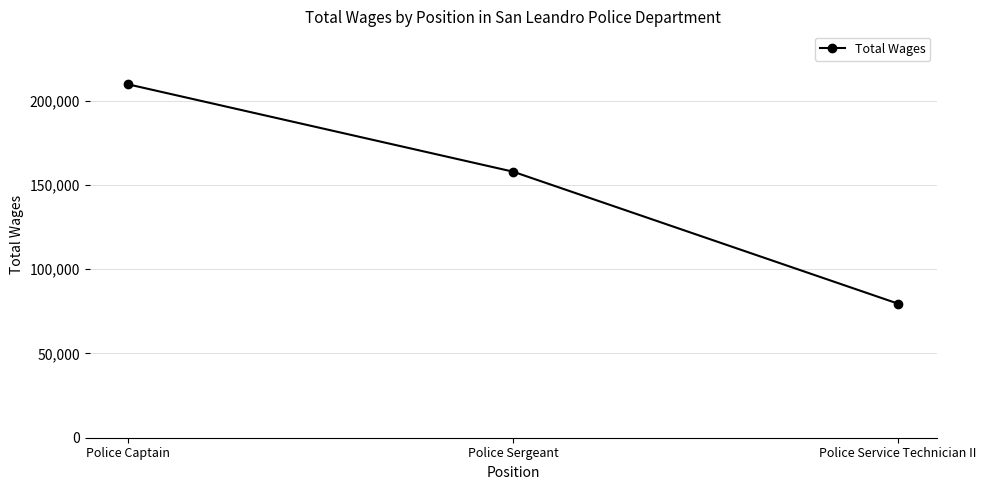

What is the sum of the values at Police Service Technician II and Police Sergeant?

237386